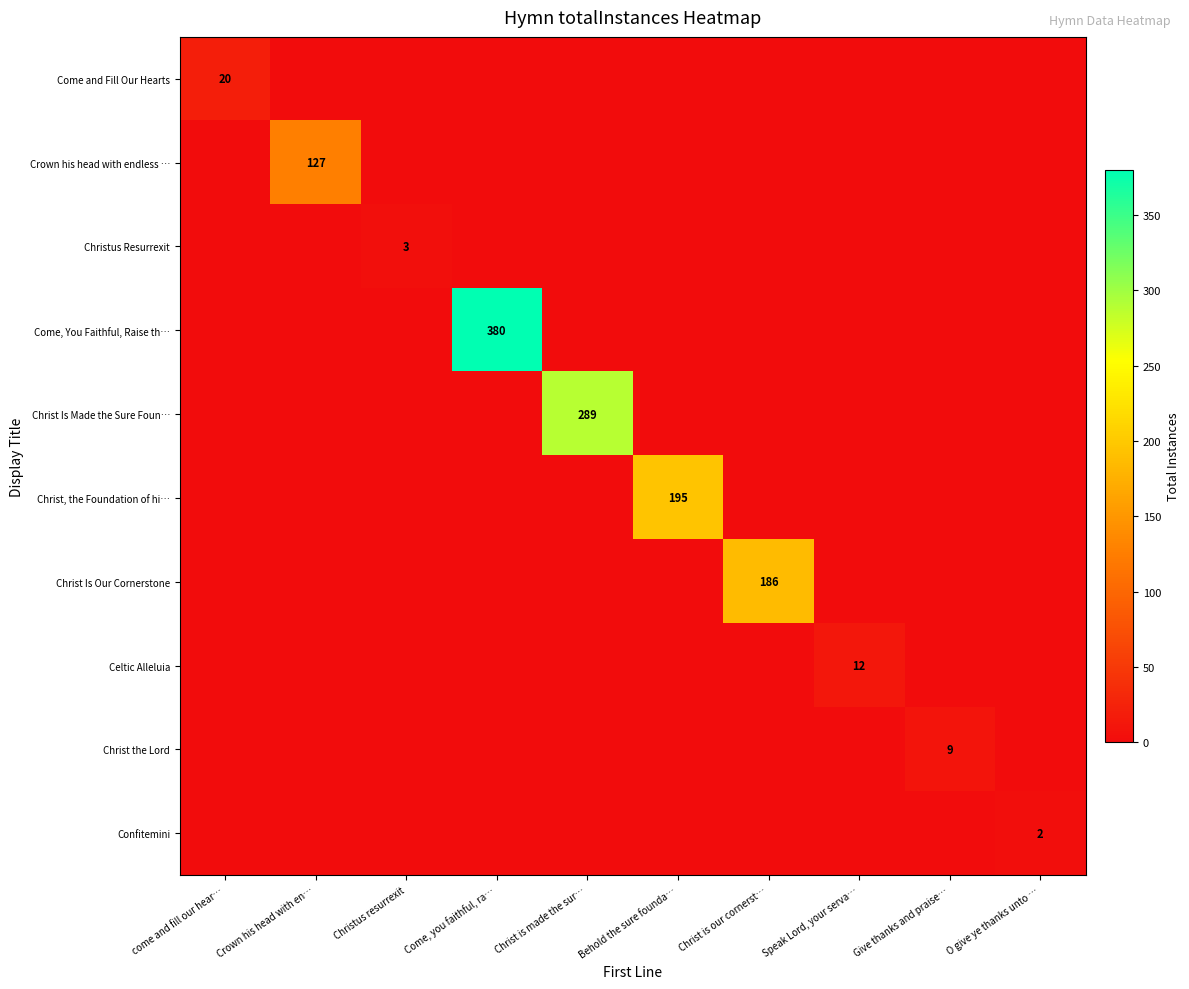

At how many categories does at least one series exceed 192?

3